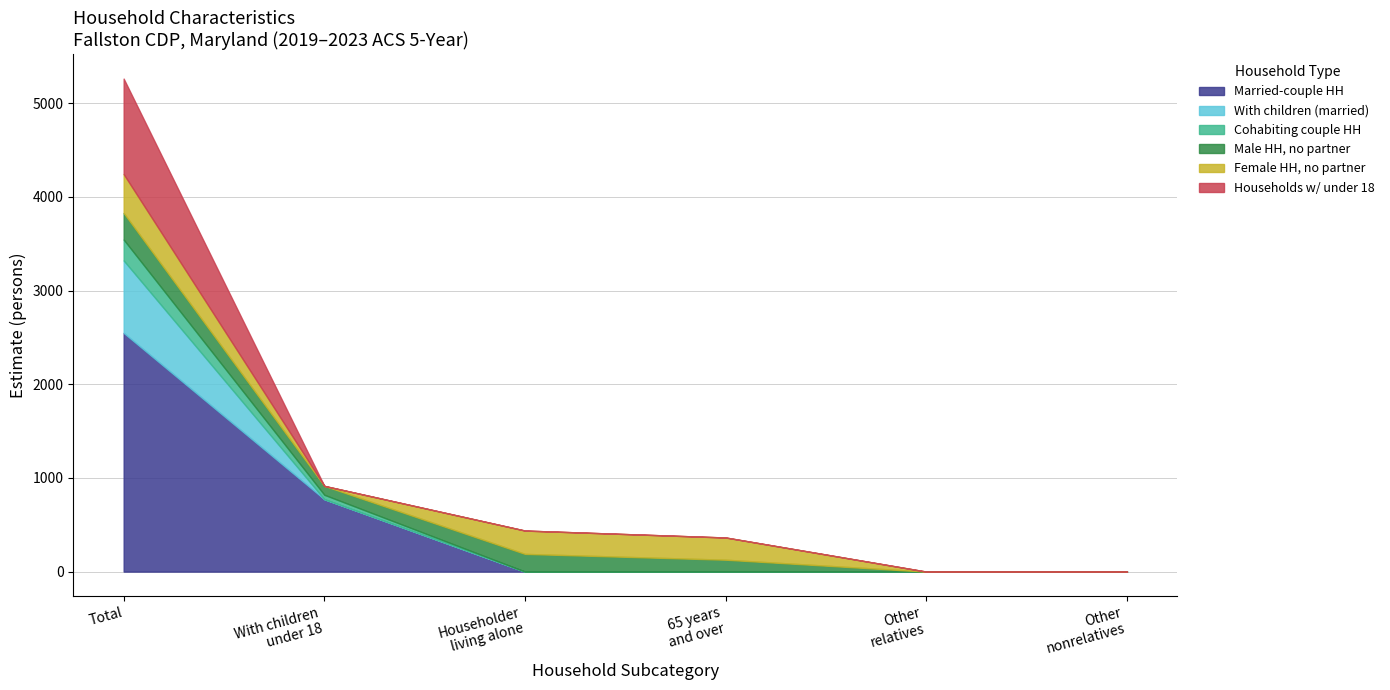

What is the difference between the maximum and second lowest values in the Householder series?

3470